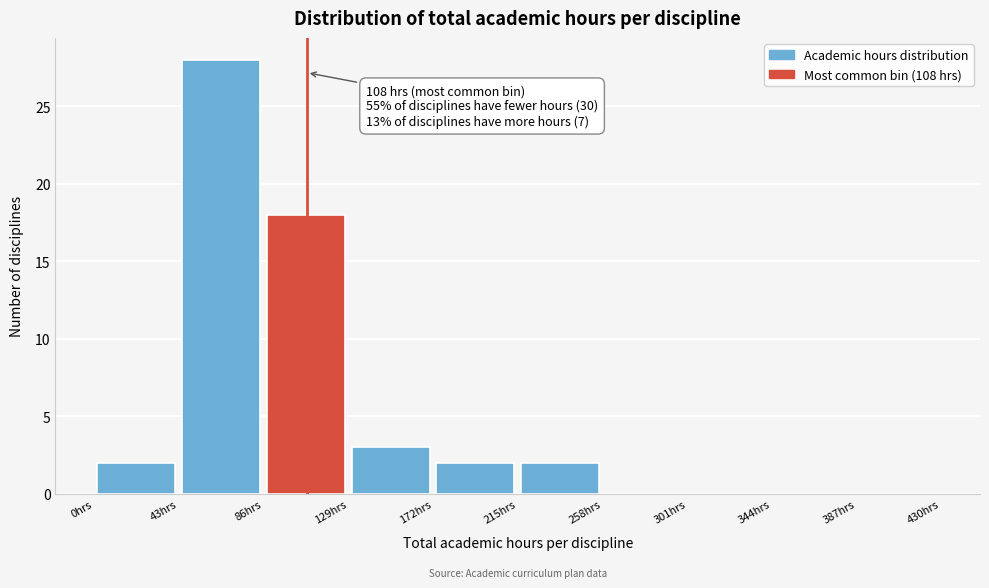

Over which range of the x-axis is the bar tallest?

43 to 86